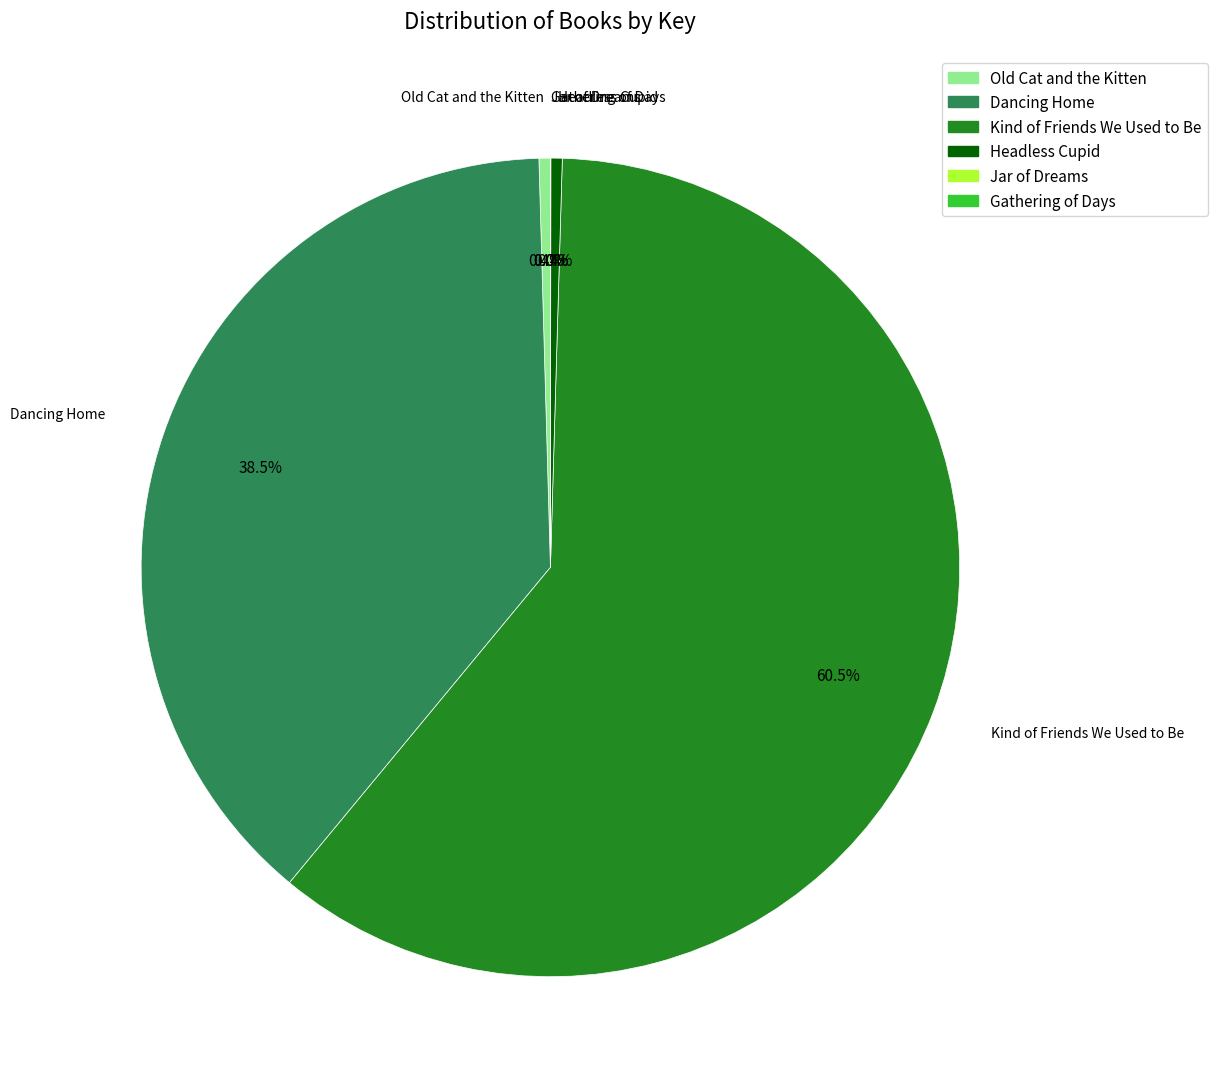

Is the sum of Kind of Friends We Used to Be and Old Cat and the Kitten greater than half?

Yes